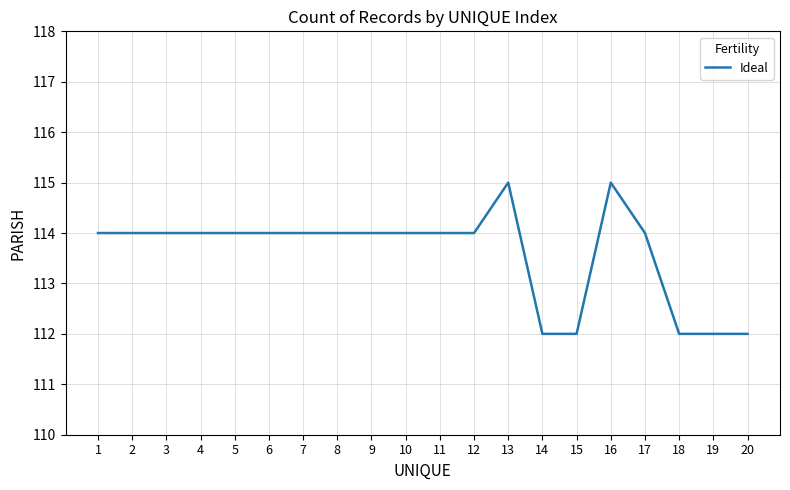

Reading right to left, extract all data points from this chart.

112	112	112	114	115	112	112	115	114	114	114	114	114	114	114	114	114	114	114	114